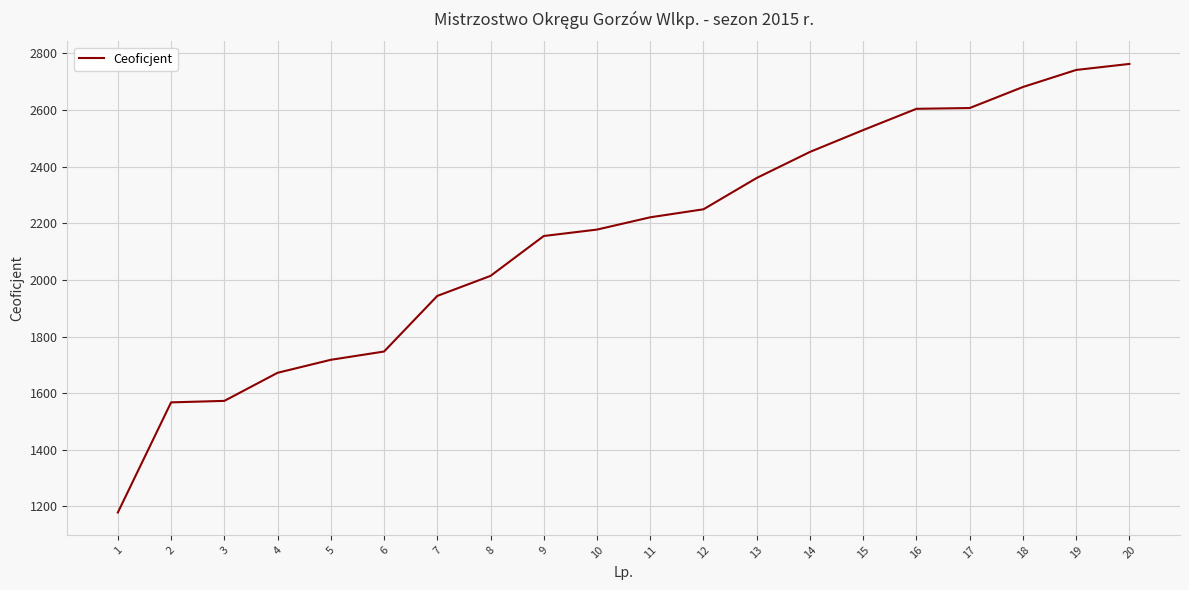

Is it true that the value at 20 is 2762.8?

True